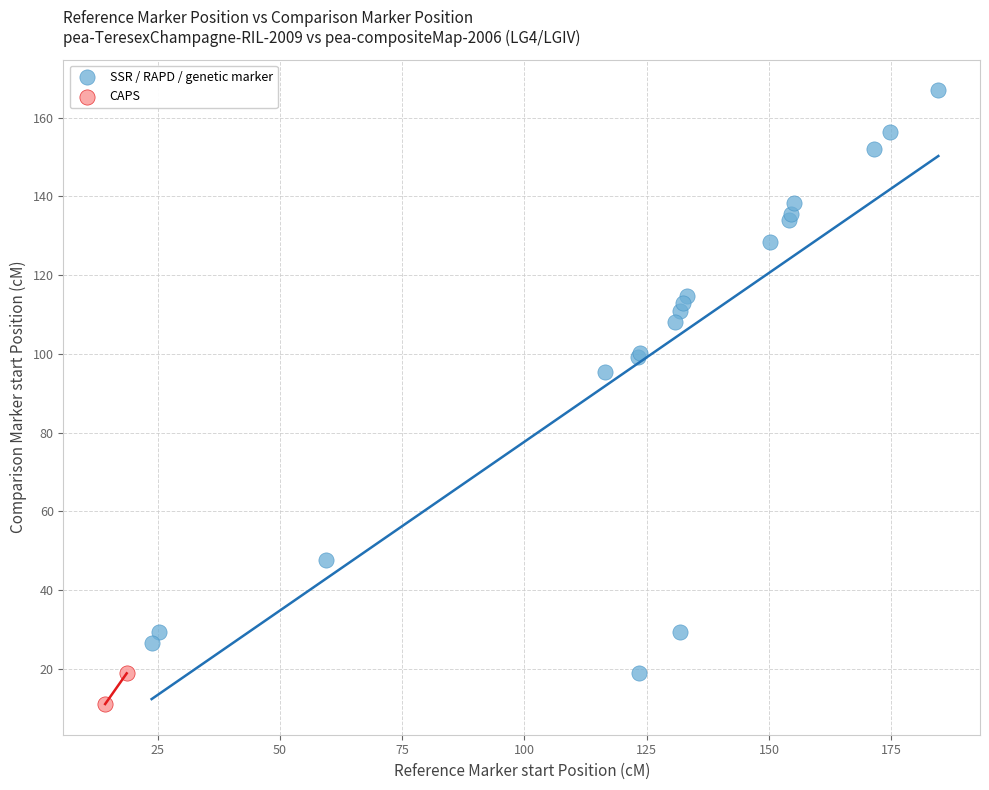

Which series contains the highest Y value?

SSR / RAPD / genetic marker